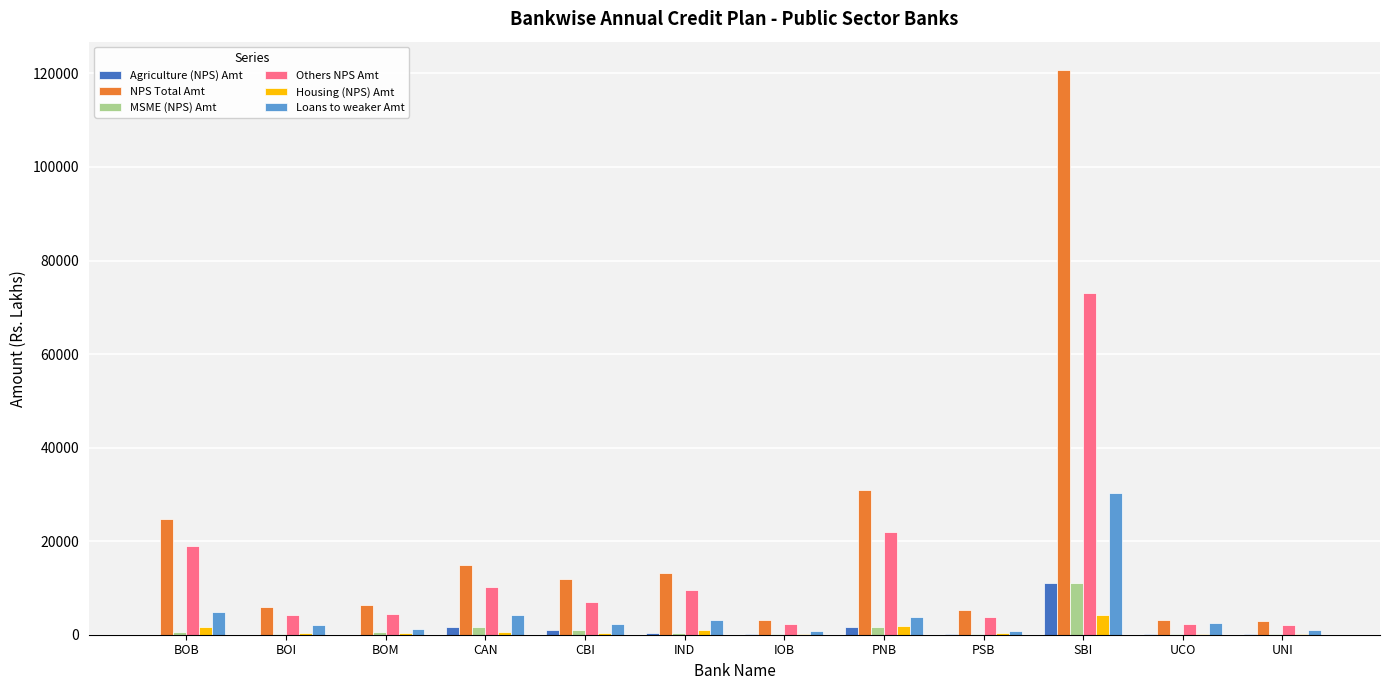

What is the sum of all Agriculture (NPS) Amt values?

16499.7